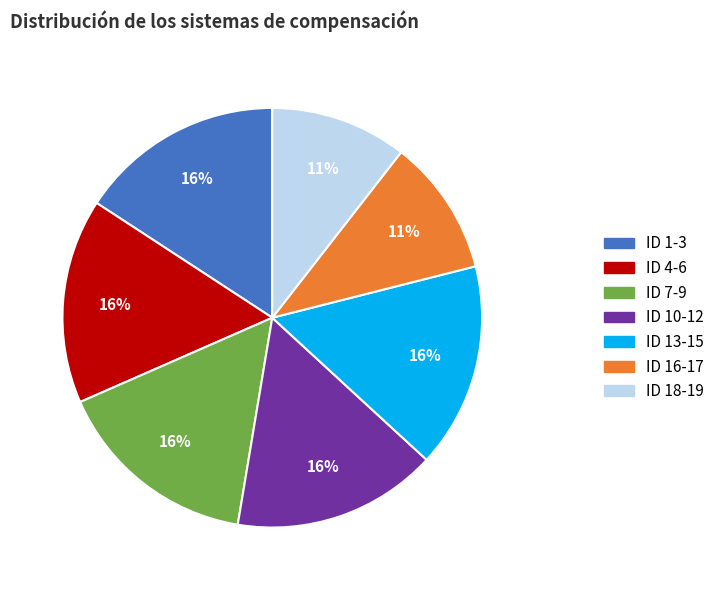

The ID 13-15 slice represents 29% of the pie. True or false?

False